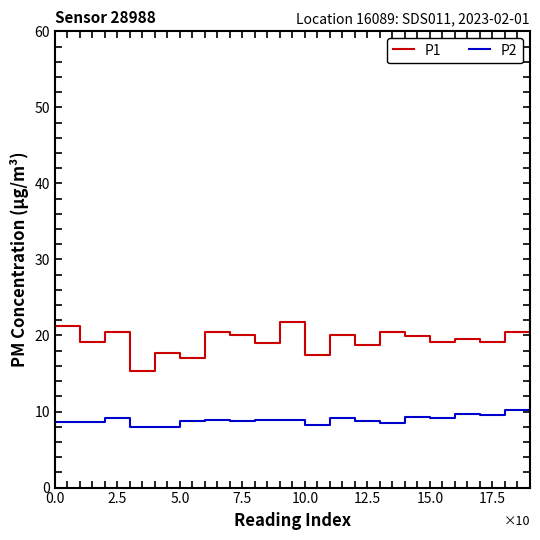

What is the difference between the maximum and minimum values in the P2 series?

2.8